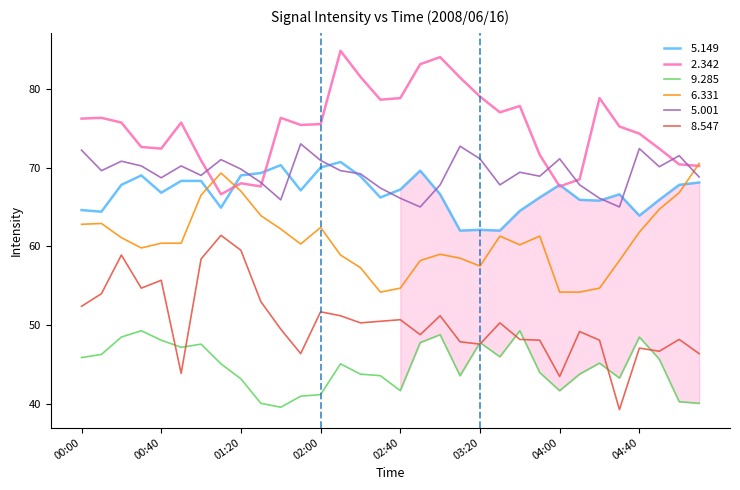

What is the minimum value shown in the chart?

39.3